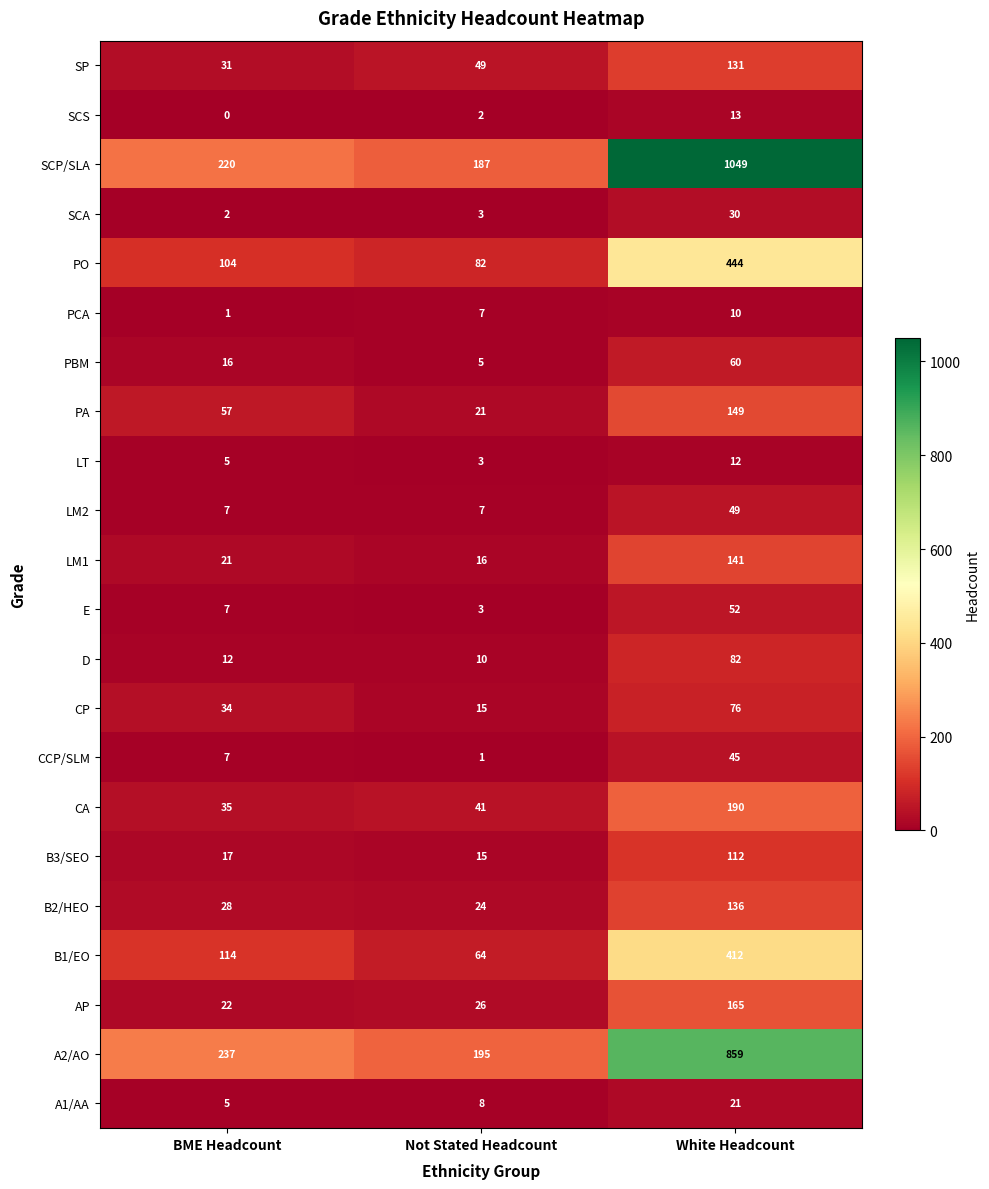

Is the value of AP at BME Headcount greater than the value of CA at White Headcount?

No